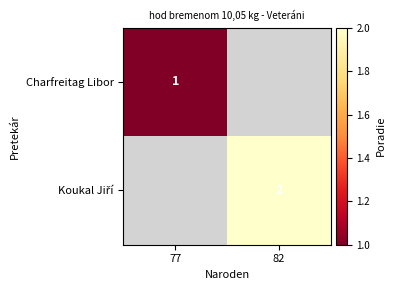

True or false: Charfreitag Libor has a value of 0 at 77.

False